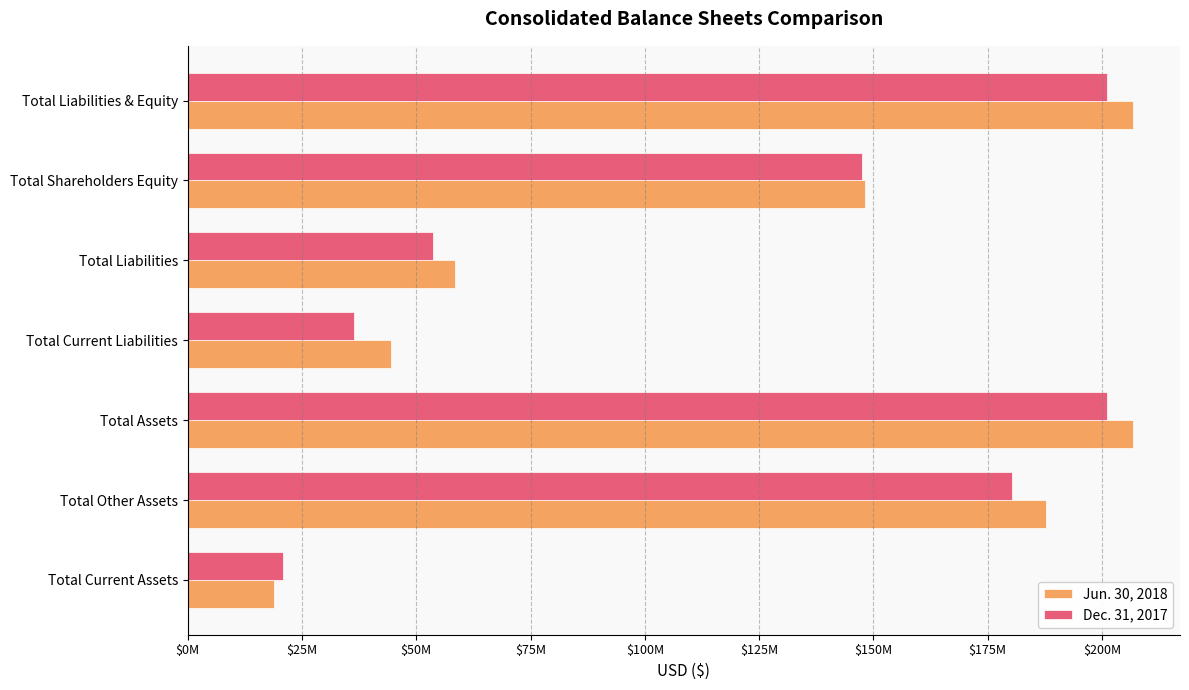

What are all the series names shown in the legend?

Jun. 30, 2018, Dec. 31, 2017